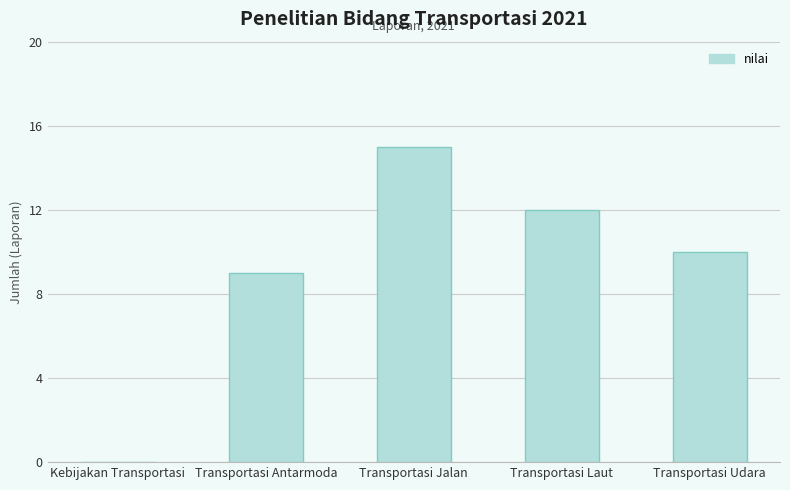

At which label is the value closest to 7?

Transportasi Antarmoda